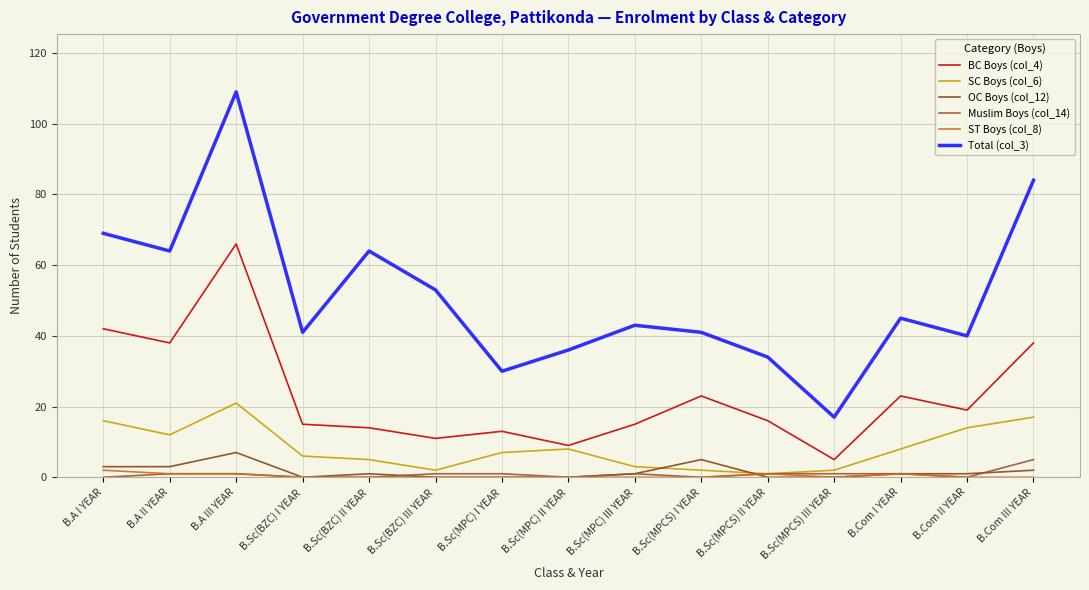

At B.A III YEAR, list the series in order from smallest to largest.

Muslim Boys (col_14), ST Boys (col_8), OC Boys (col_12), SC Boys (col_6), BC Boys (col_4), Total (col_3)